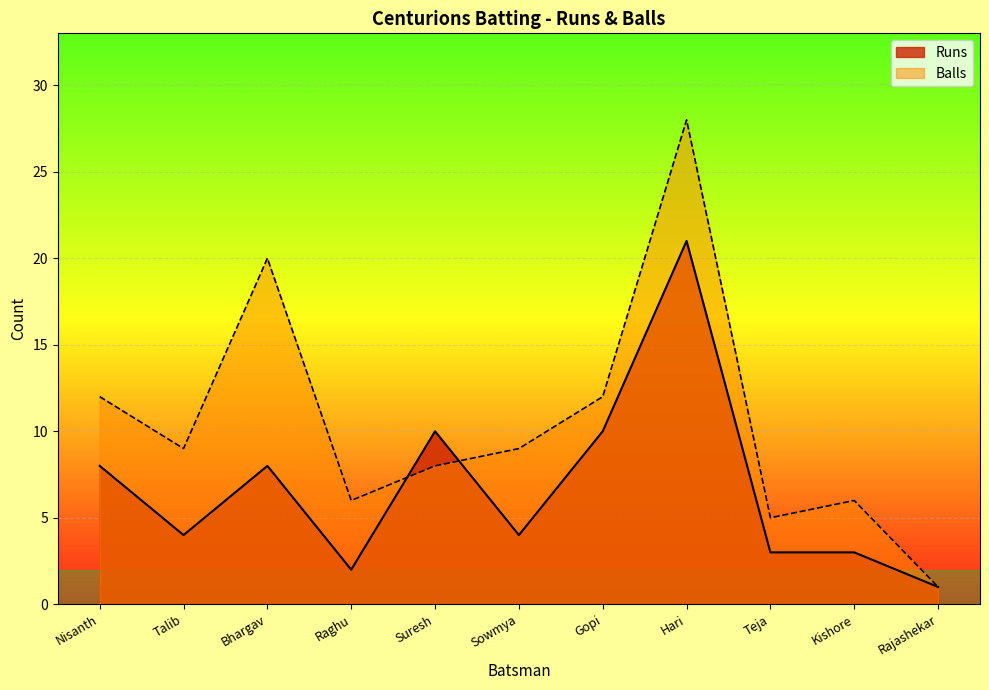

At Kishore, list the series in order from largest to smallest.

Balls, Runs